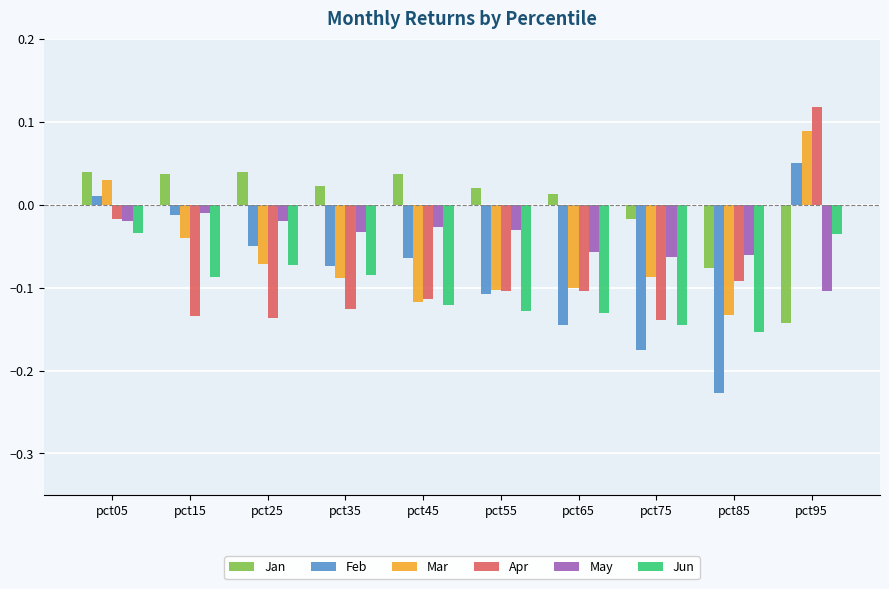

How many values in the Jan series exceed 0?

7